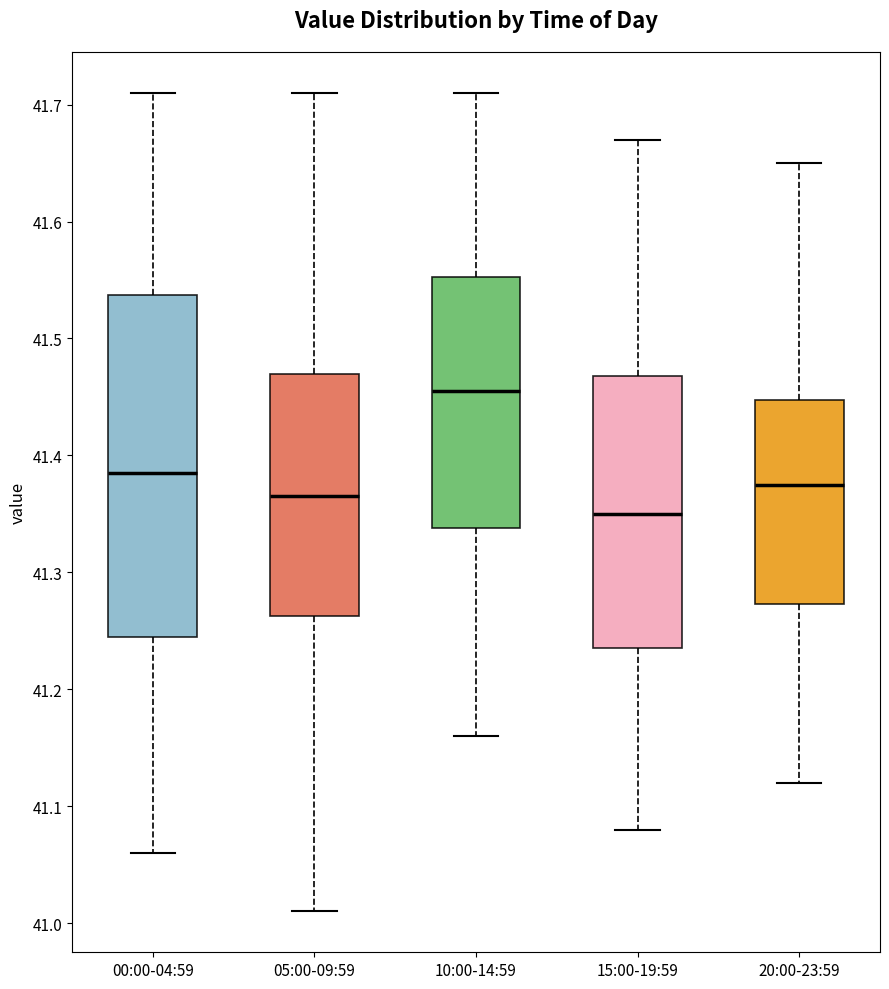

Comparing the boxes themselves (not the whiskers), which one is the tallest?

00:00-04:59